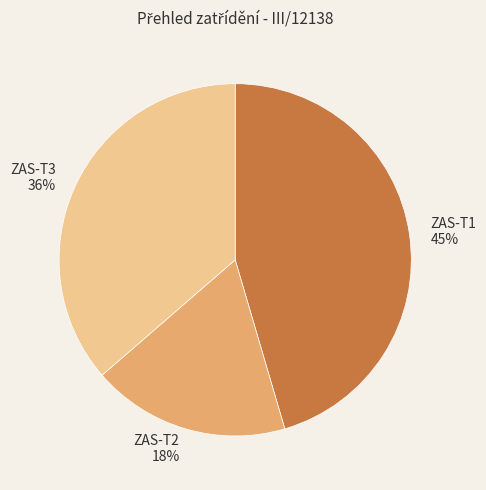

Which category has the biggest portion of the pie?

ZAS-T1